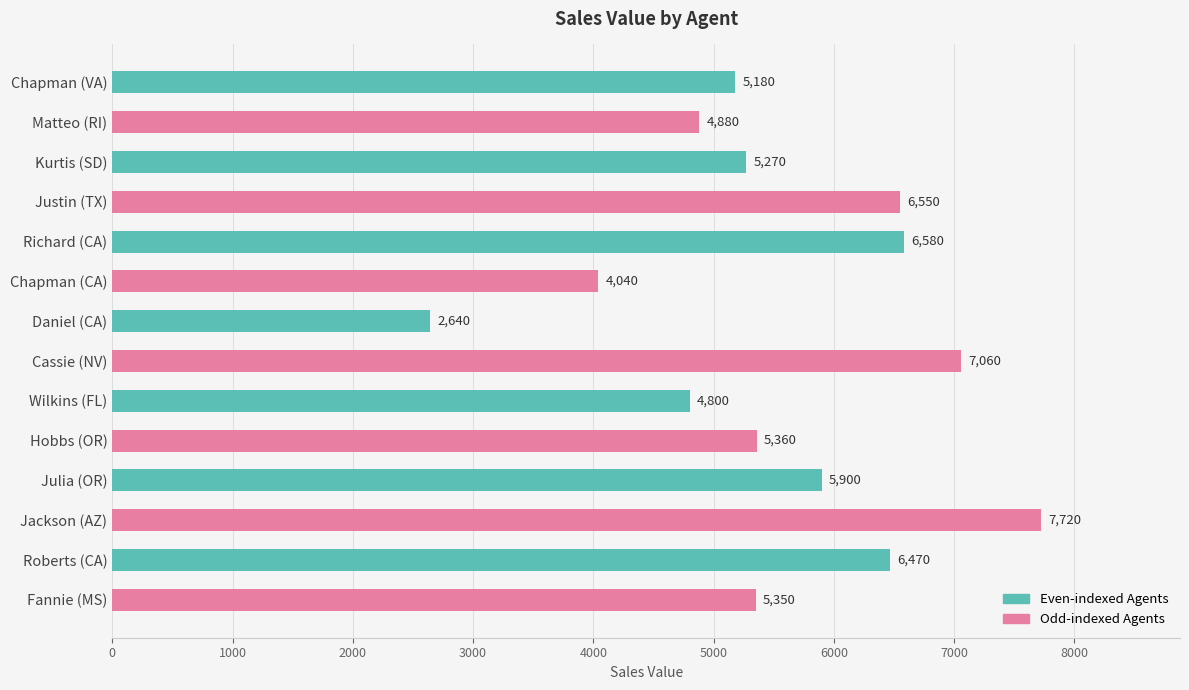

What is the value of the 9th bar from the top?

4800